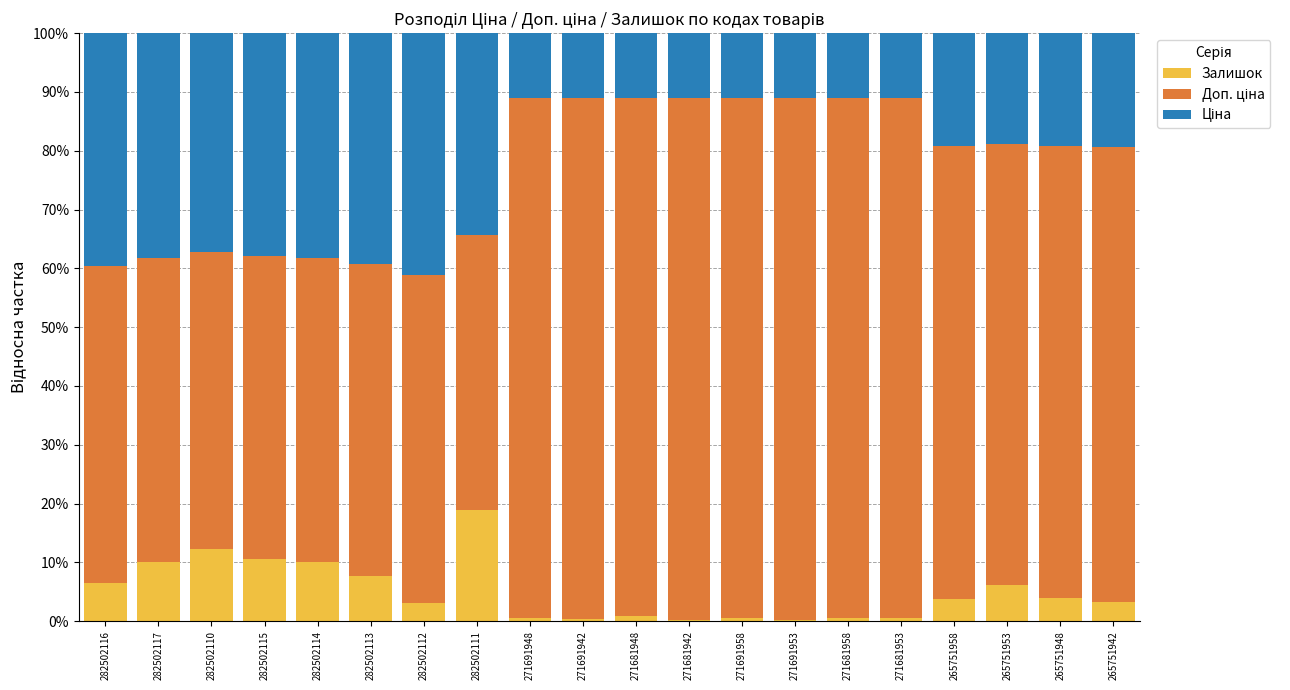

How many data points does each series have?

20